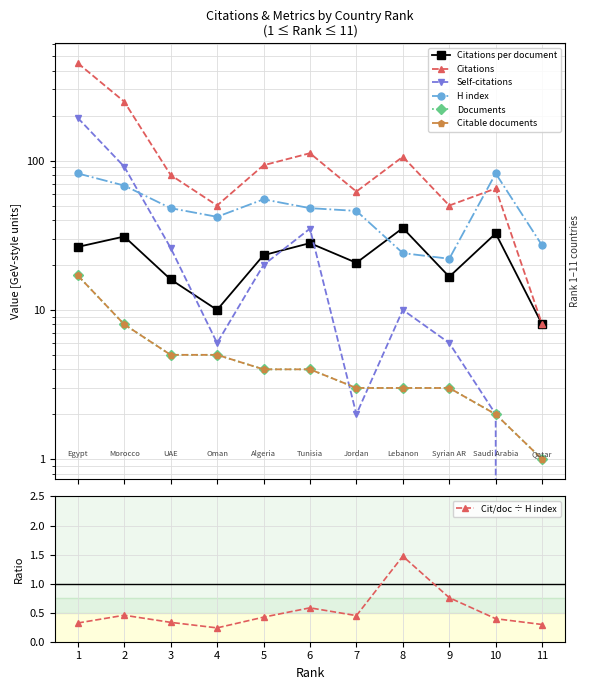

Is this an area chart (filled region under the line)?

No